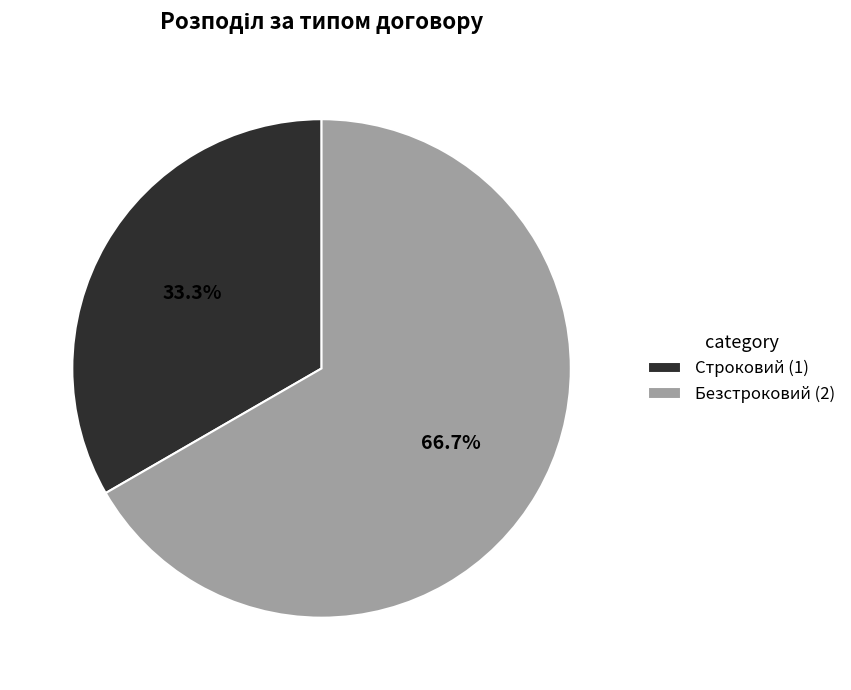

Which category accounts for the majority?

Безстроковий